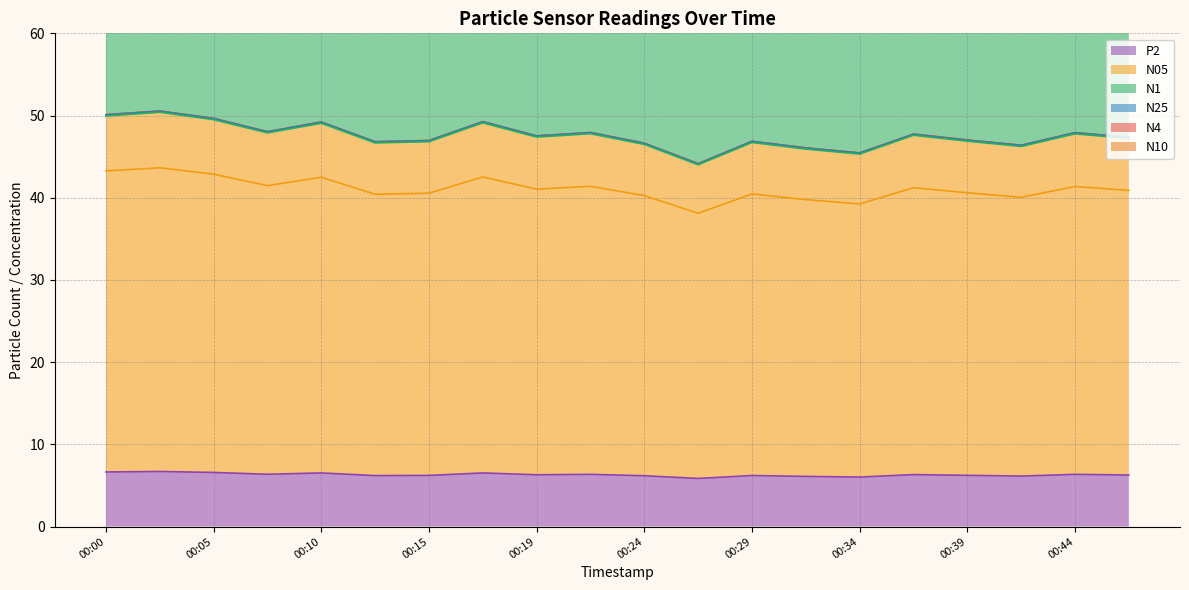

At which label is N25 closest to 47?

00:39